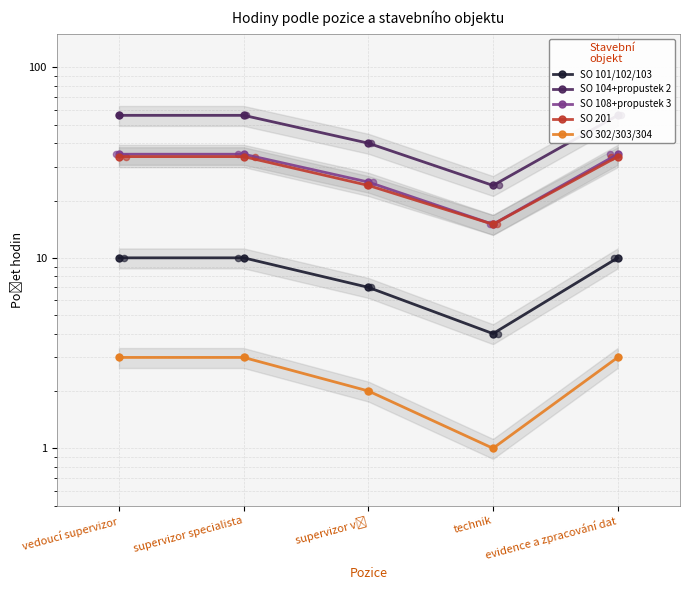

Which series has the largest total across all categories?

SO 104+propustek 2